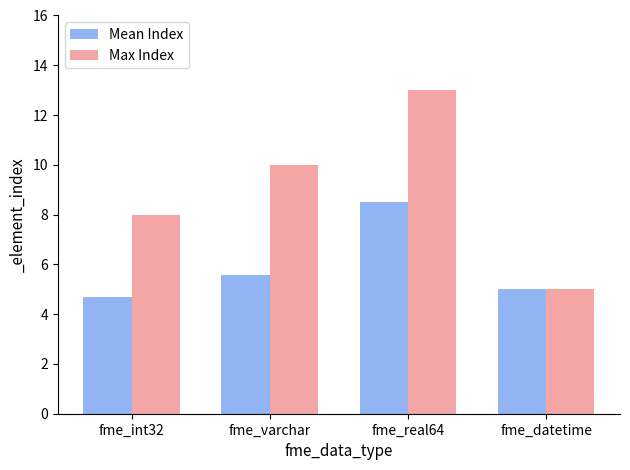

What is the difference between the Max Index values at fme_int32 and fme_real64?

5.0